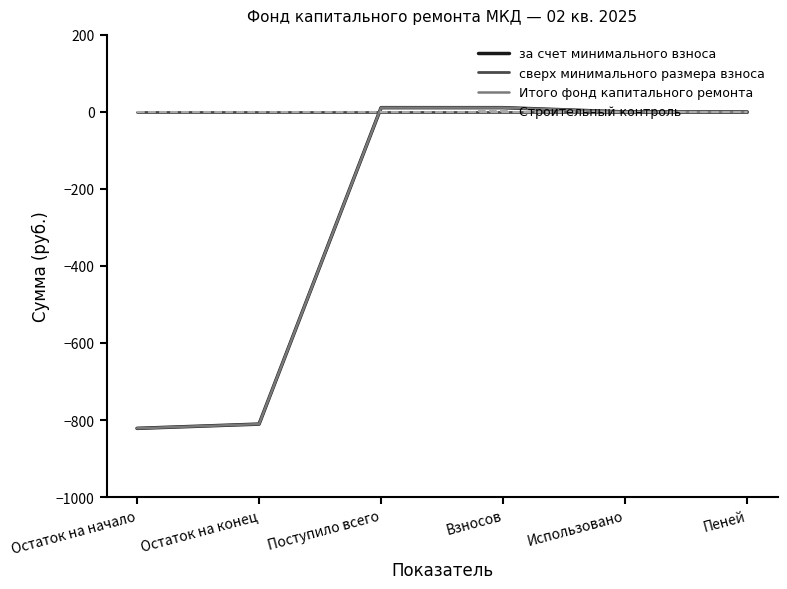

Is this an area chart (filled region under the line)?

No